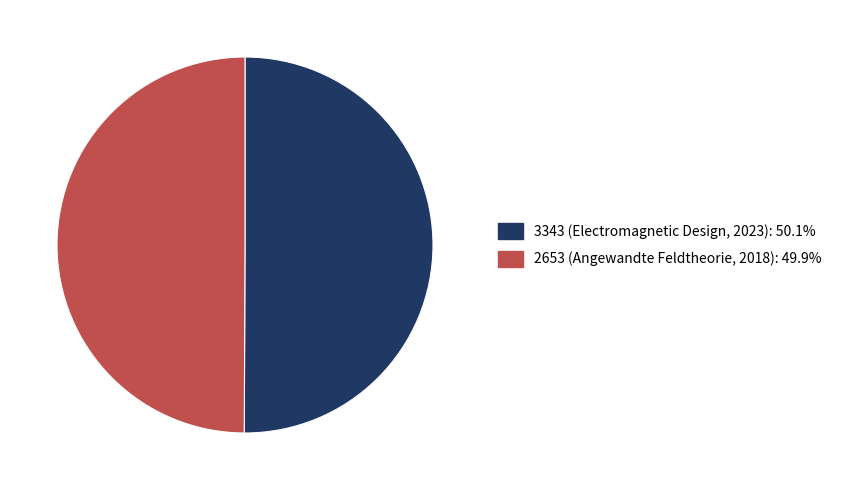

Is the sum of 3343 (Electromagnetic Design, 2023) and 2653 (Angewandte Feldtheorie, 2018) greater than half?

Yes